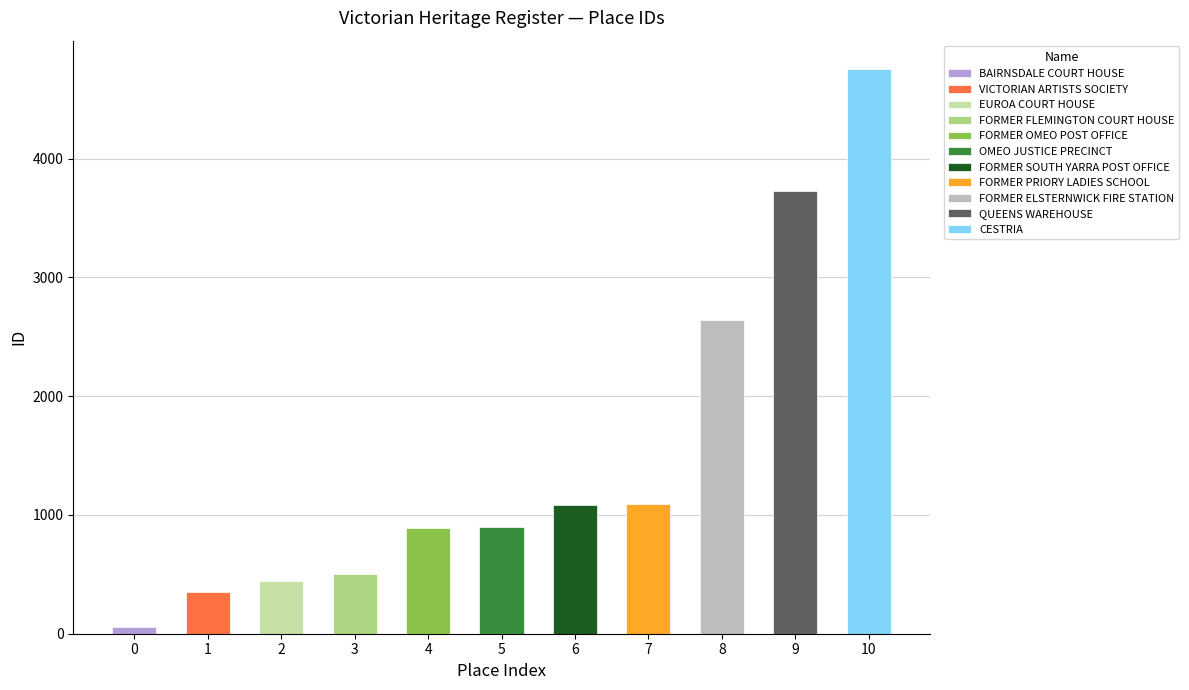

Which label corresponds to the smallest value in the chart?

BAIRNSDALE COURT HOUSE